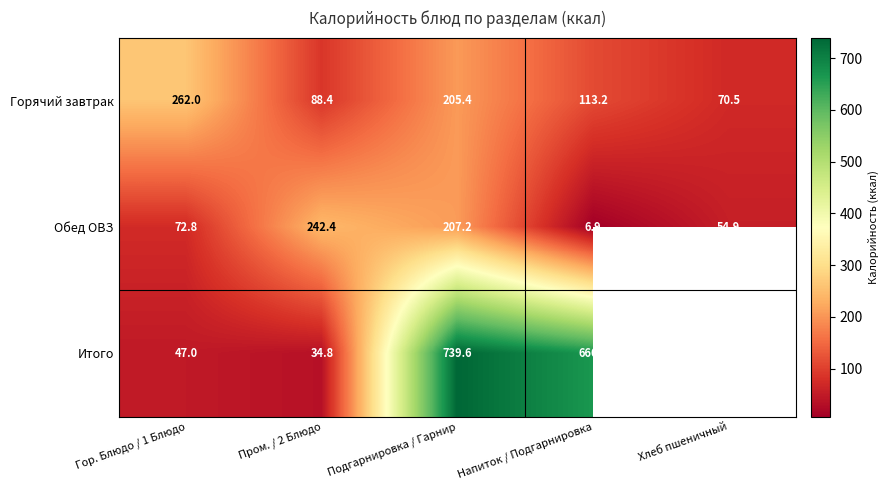

Between Гор. Блюдо / 1 Блюдо and Хлеб пшеничный, which is larger?

Гор. Блюдо / 1 Блюдо